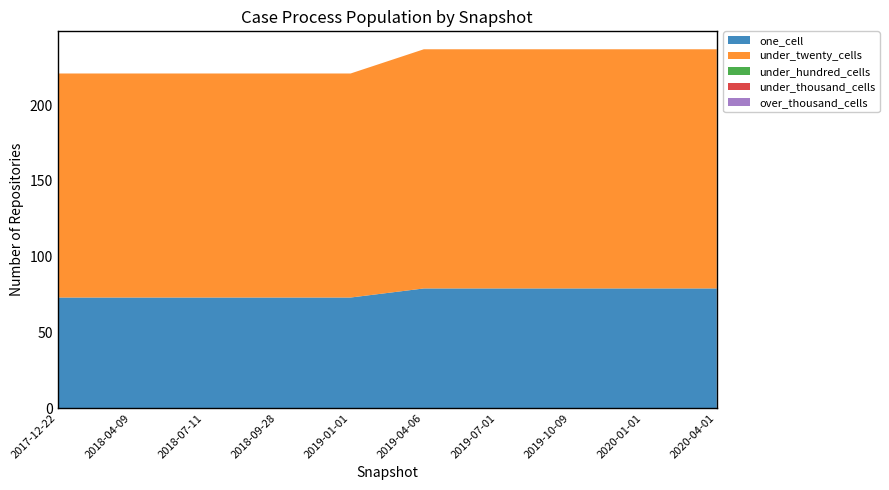

Reading left to right, extract all data points from this chart.

one_cell: 73	73	73	73	73	79	79	79	79	79
under_twenty_cells: 148	148	148	148	148	158	158	158	158	158
under_hundred_cells: 0	0	0	0	0	0	0	0	0	0
under_thousand_cells: 0	0	0	0	0	0	0	0	0	0
over_thousand_cells: 0	0	0	0	0	0	0	0	0	0